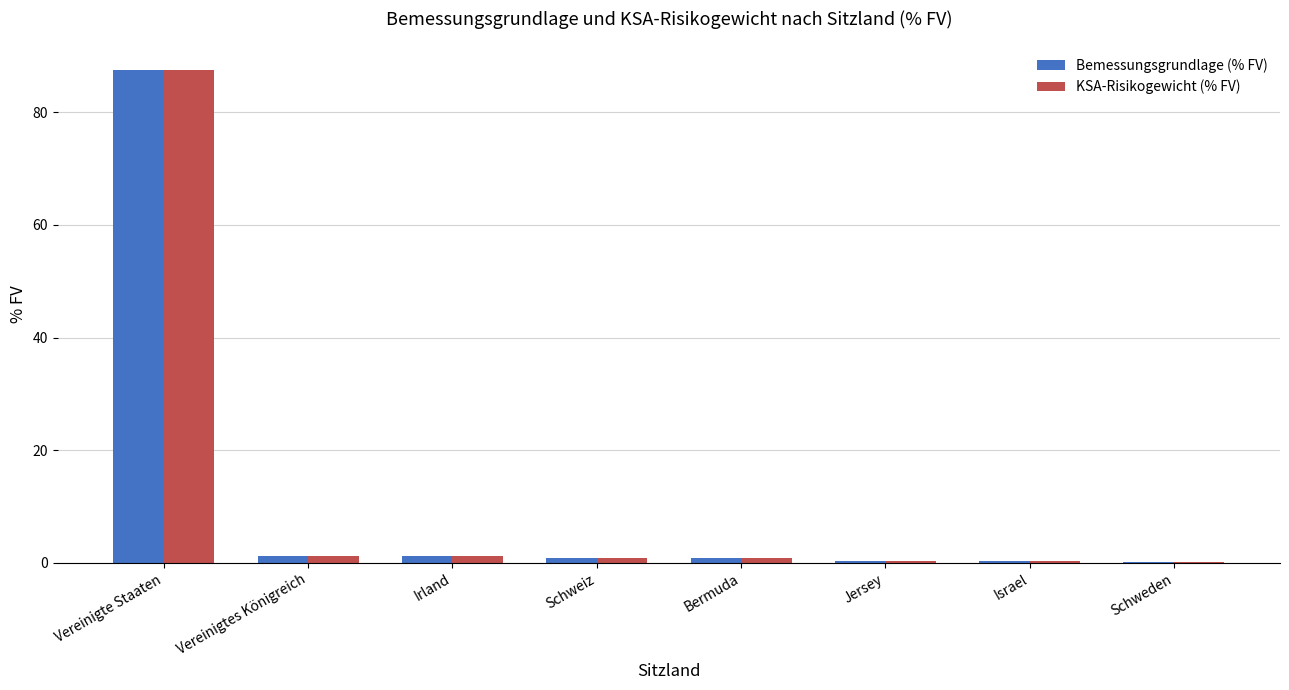

True or false: KSA-Risikogewicht (% FV) has a value of 87.5 at Vereinigte Staaten.

True